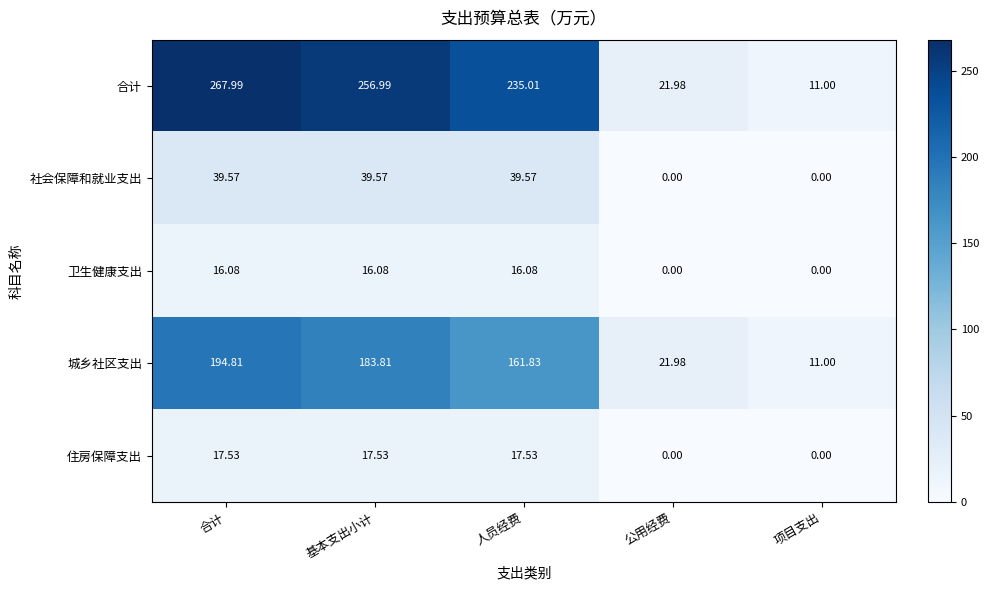

Where does the 城乡社区支出 series first go above 161?

合计